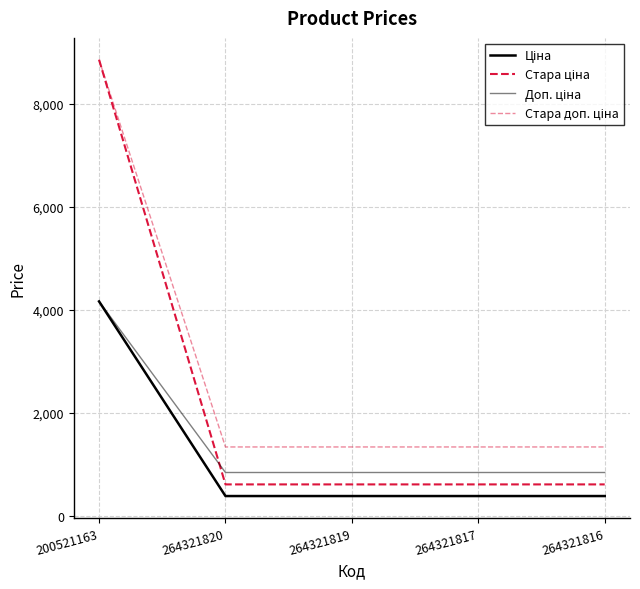

True or false: Стара доп. ціна and Стара ціна cross at least once.

False